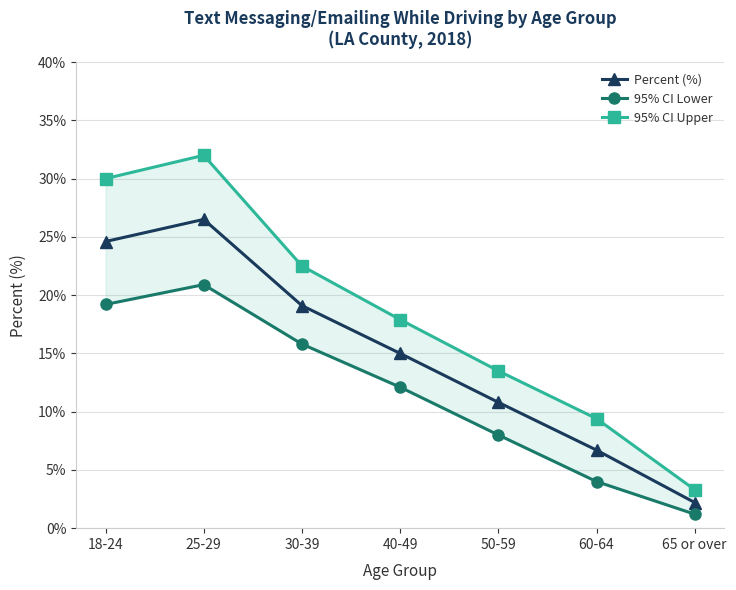

Is this an area chart (filled region under the line)?

No